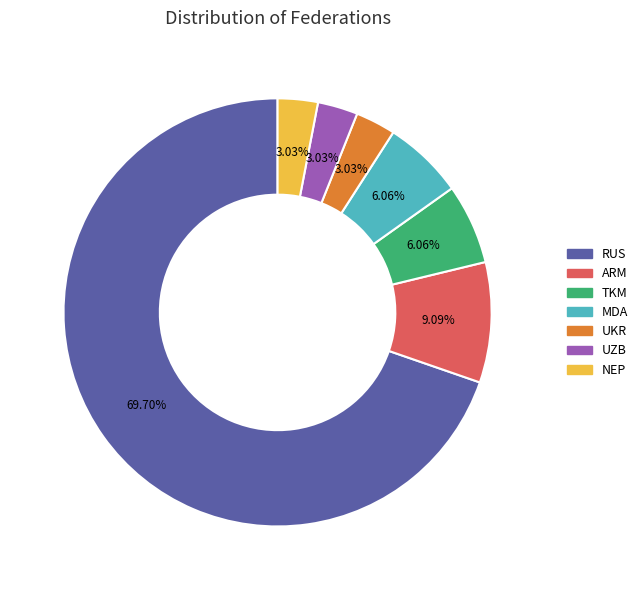

What is the largest slice in the pie chart?

RUS